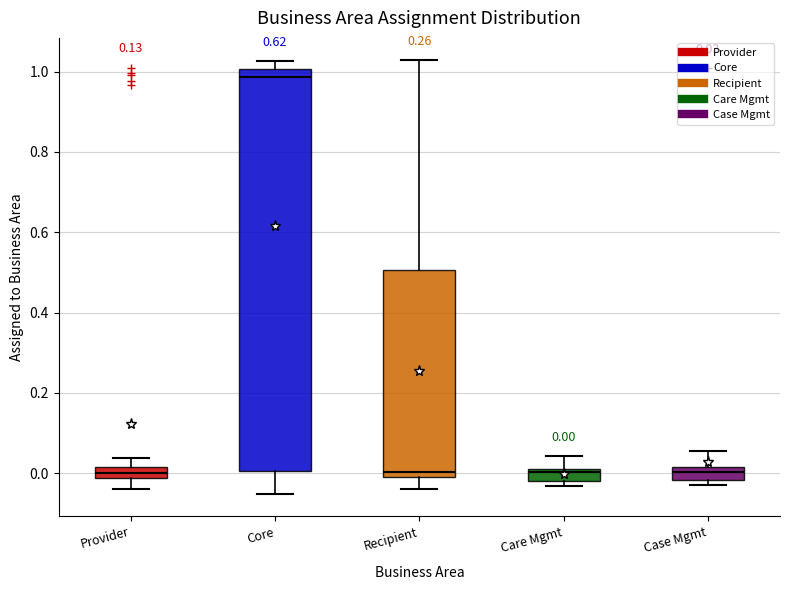

Which box has the highest median line?

Core